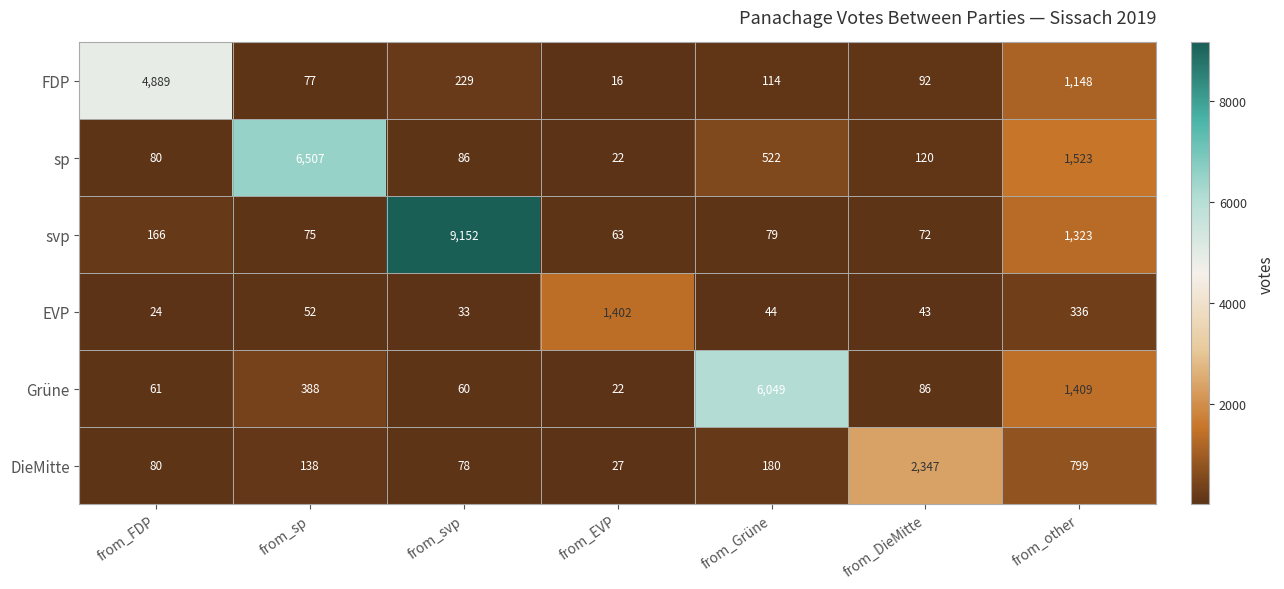

What is the maximum value shown in the chart?

9152